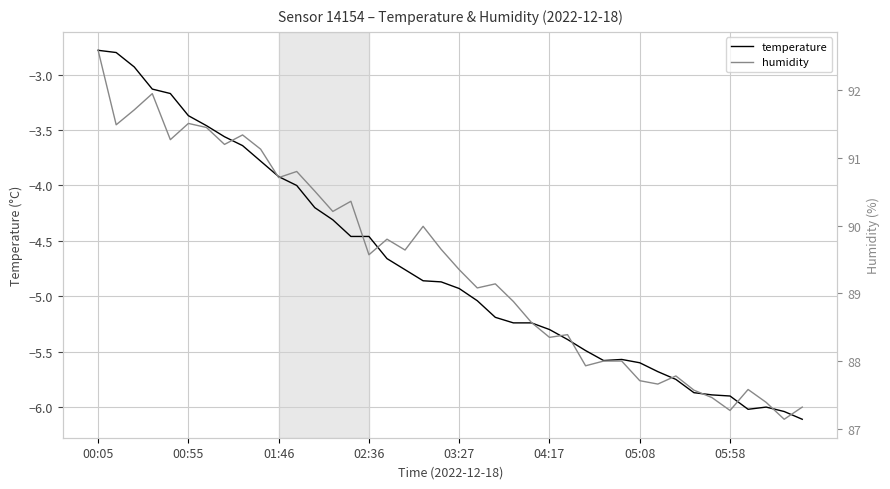

Is it true that temperature equals -5.3 at 04:17?

True